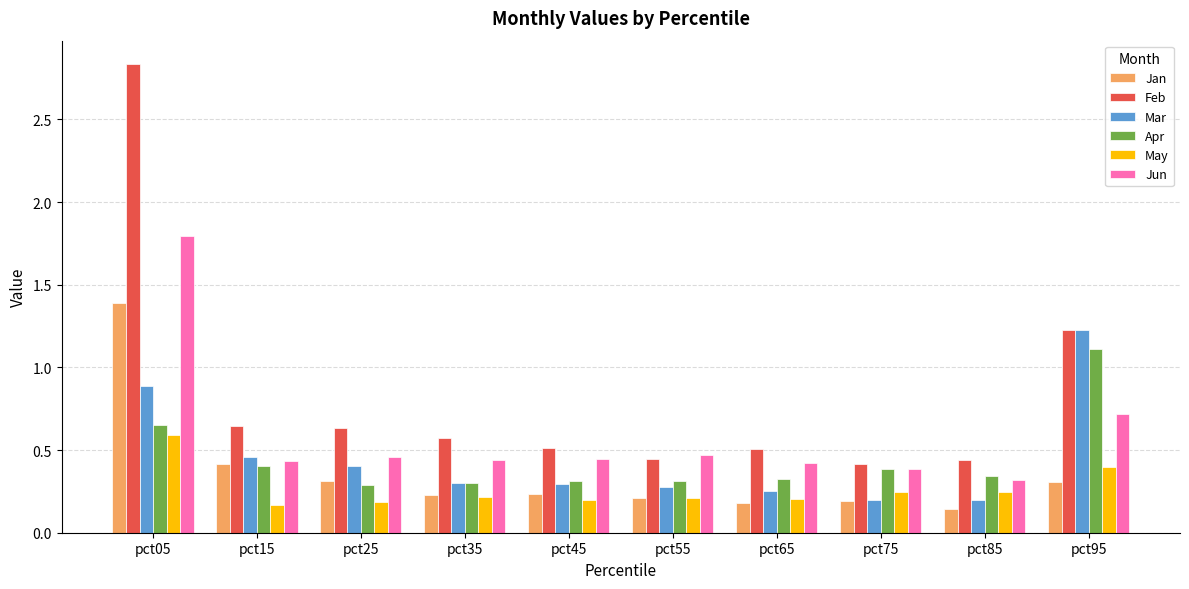

What is the sum of all Mar values?

4.5